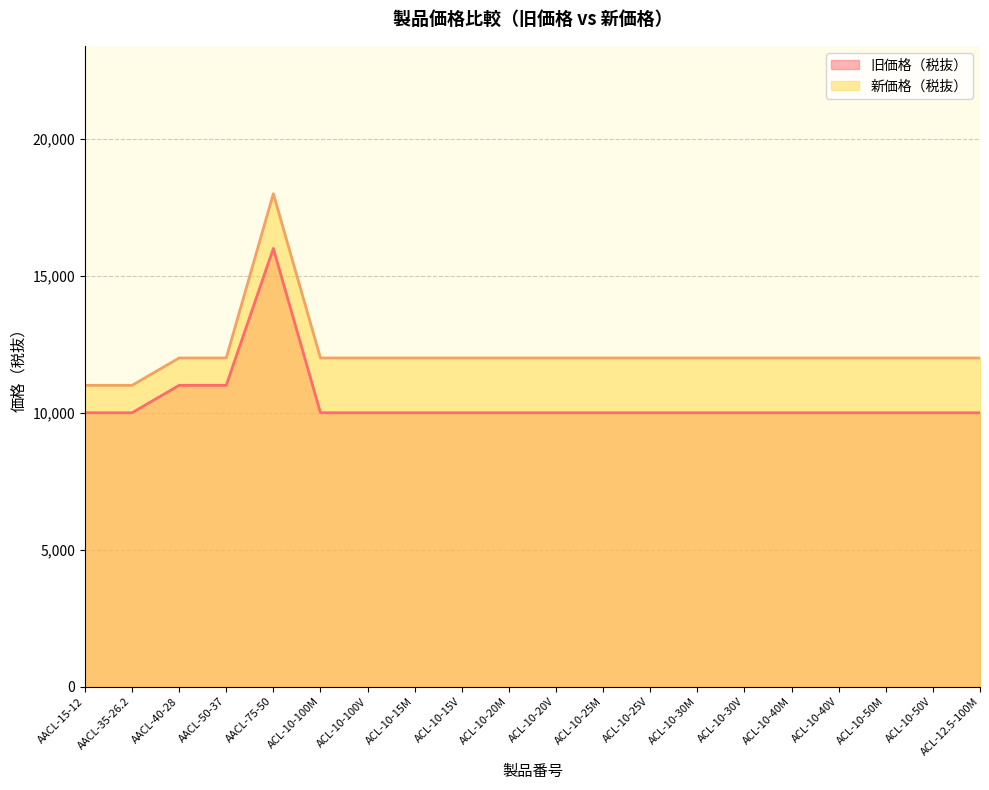

List the series in order of their peak value, lowest first.

旧価格（税抜）, 新価格（税抜）